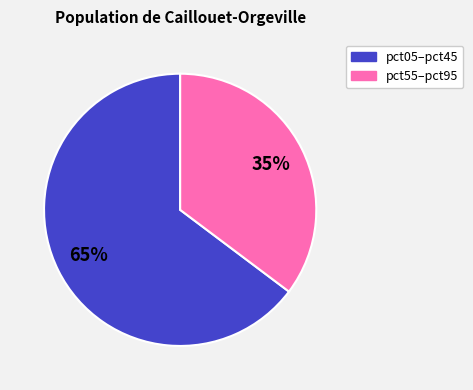

How many segments does this pie chart have?

2